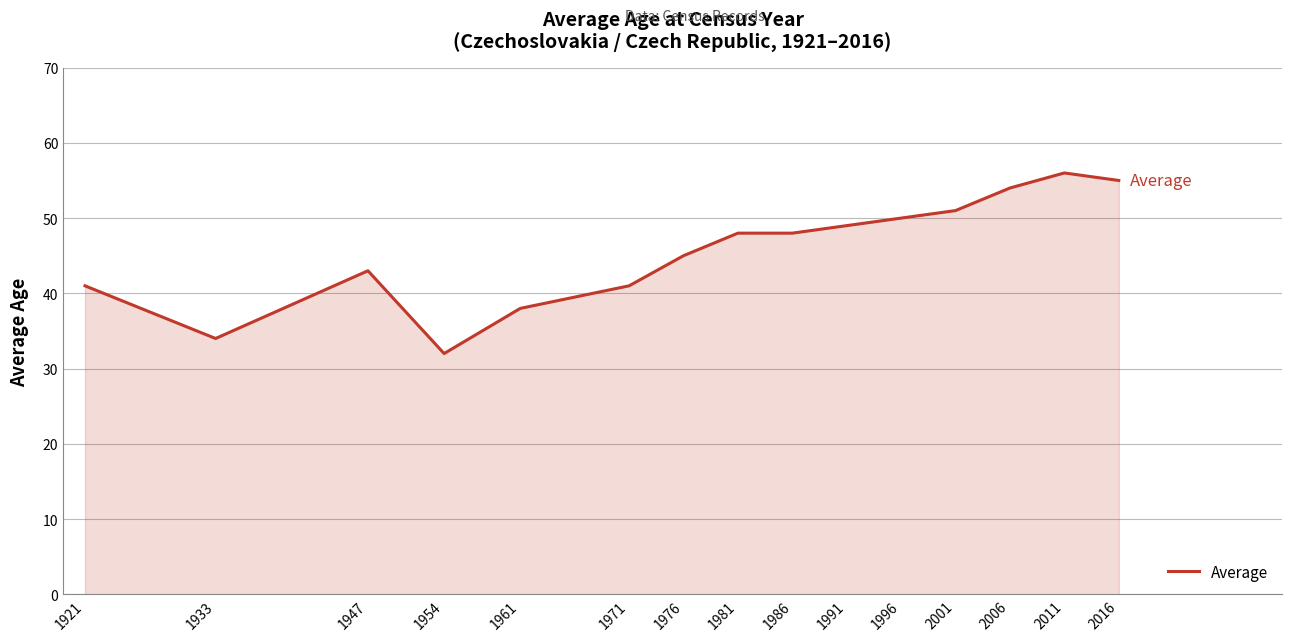

What is the maximum value shown in the chart?

56